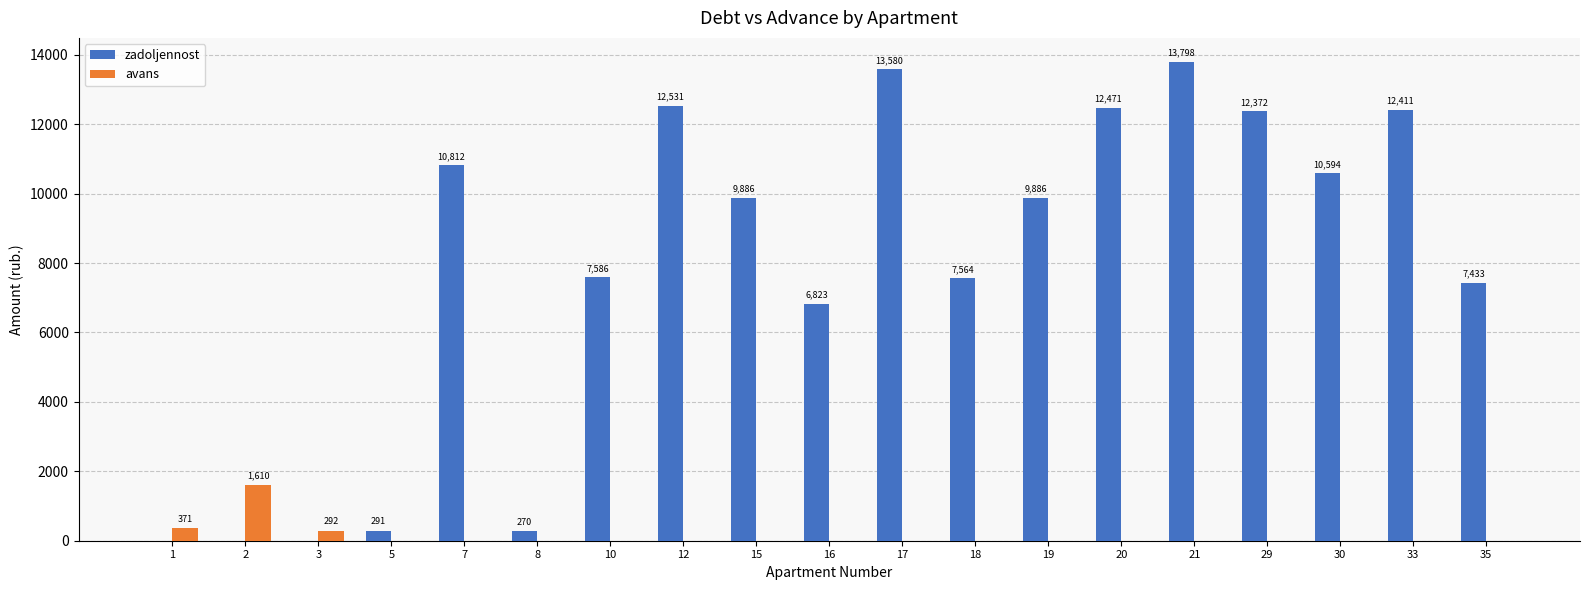

What is the maximum value for zadoljennost?

13798.1